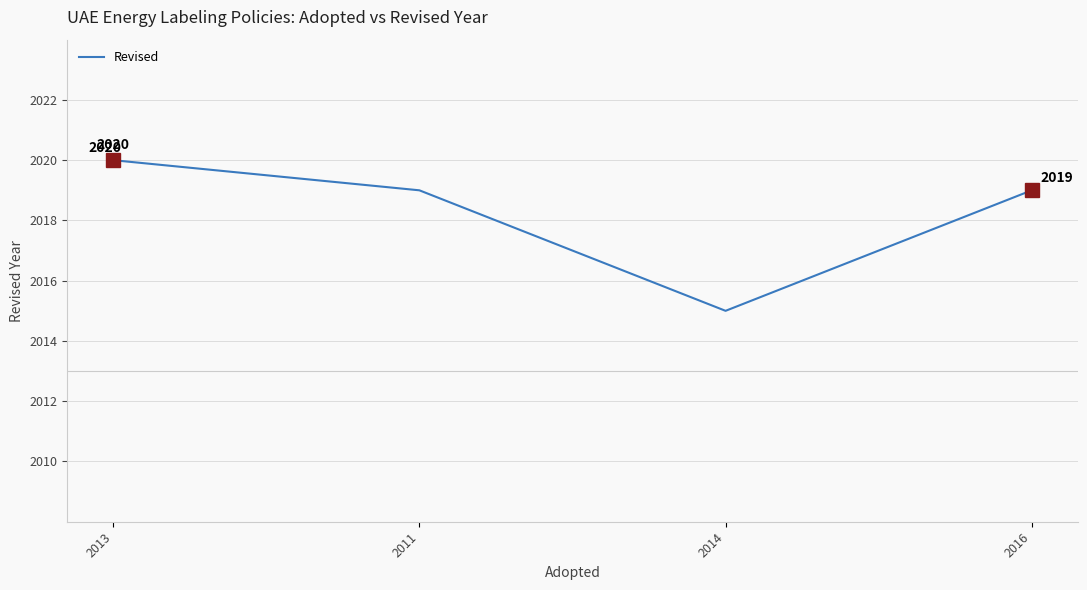

How many values are between 2019 and 2020?

3